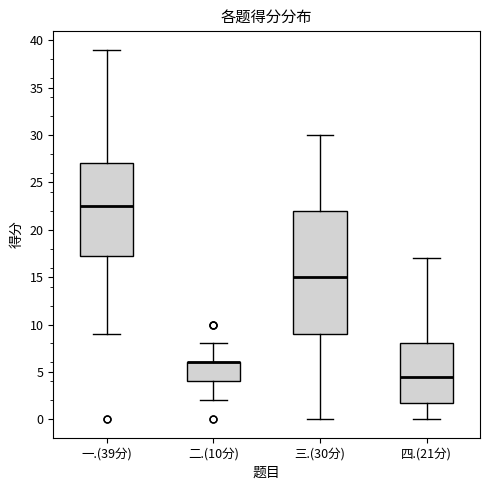

Where is the lower edge of the box for 四.(21分) on the y-axis? The values are not printed on the chart, so give them approximately, as read against the axis.

2.0